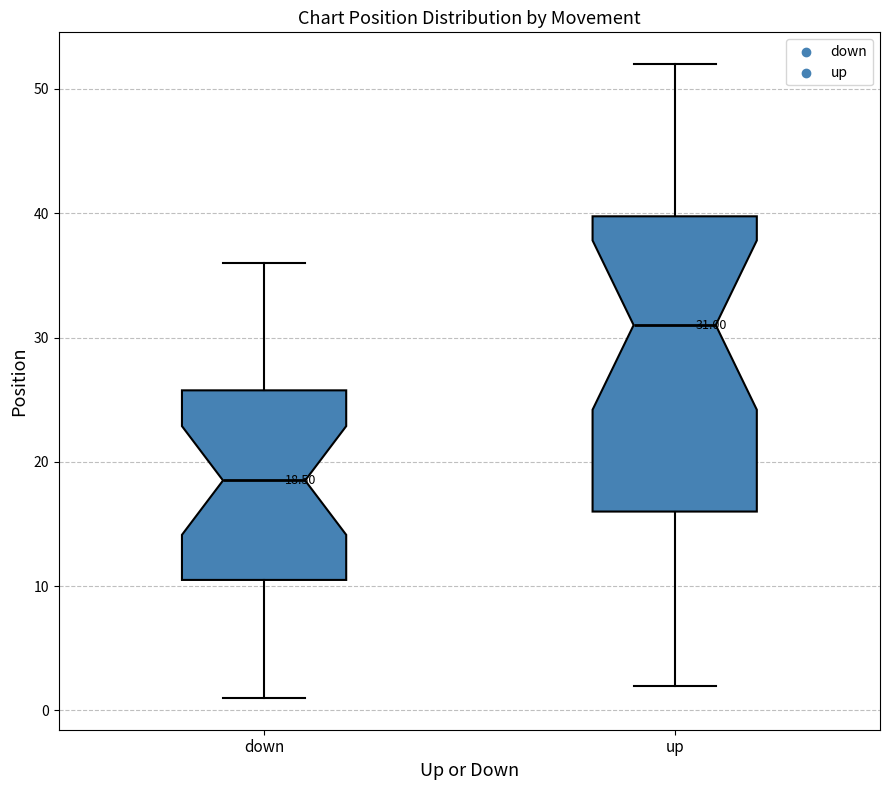

Which box is the tallest, from its lower edge to its upper edge?

up